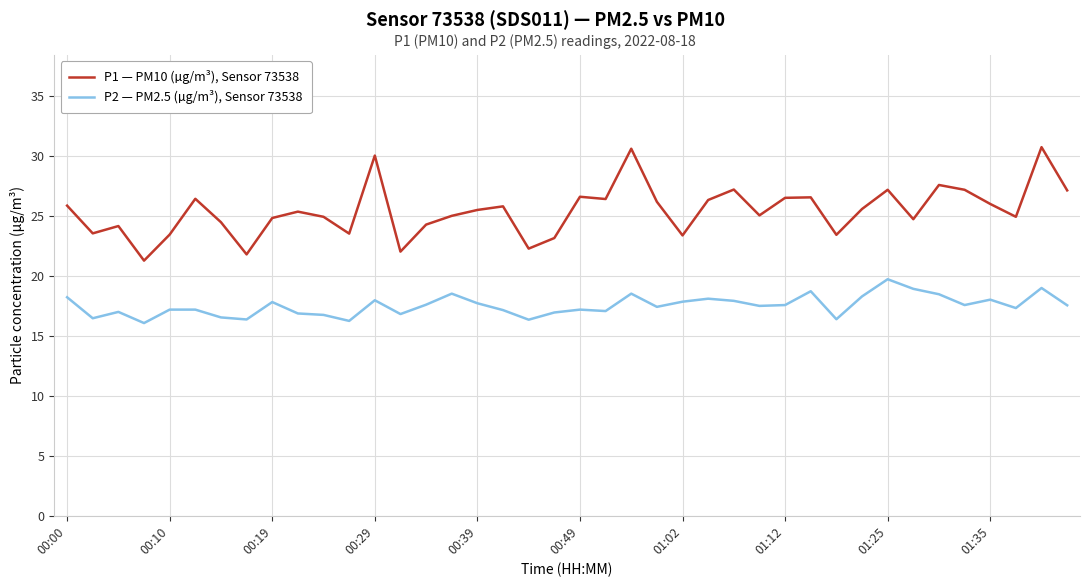

Rank the series by their average value, from highest to lowest.

P1 — PM10 (µg/m³), Sensor 73538, P2 — PM2.5 (µg/m³), Sensor 73538